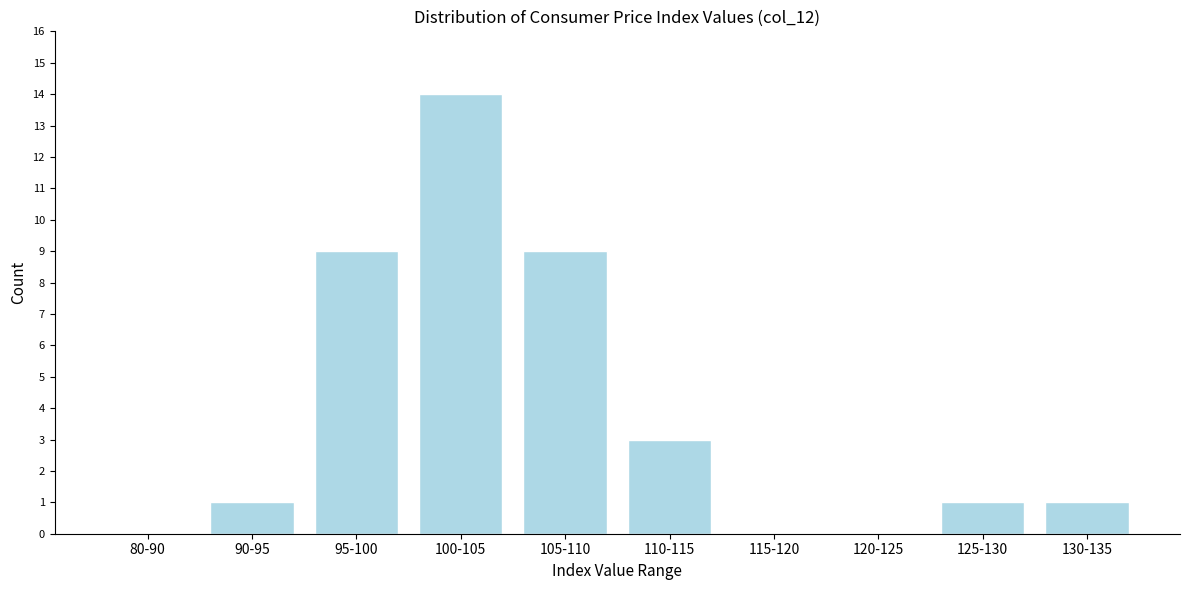

Reading left to right, what are all the values shown in this chart?

80-90=0	90-95=1	95-100=9	100-105=14	105-110=9	110-115=3	115-120=0	120-125=0	125-130=1	130-135=1